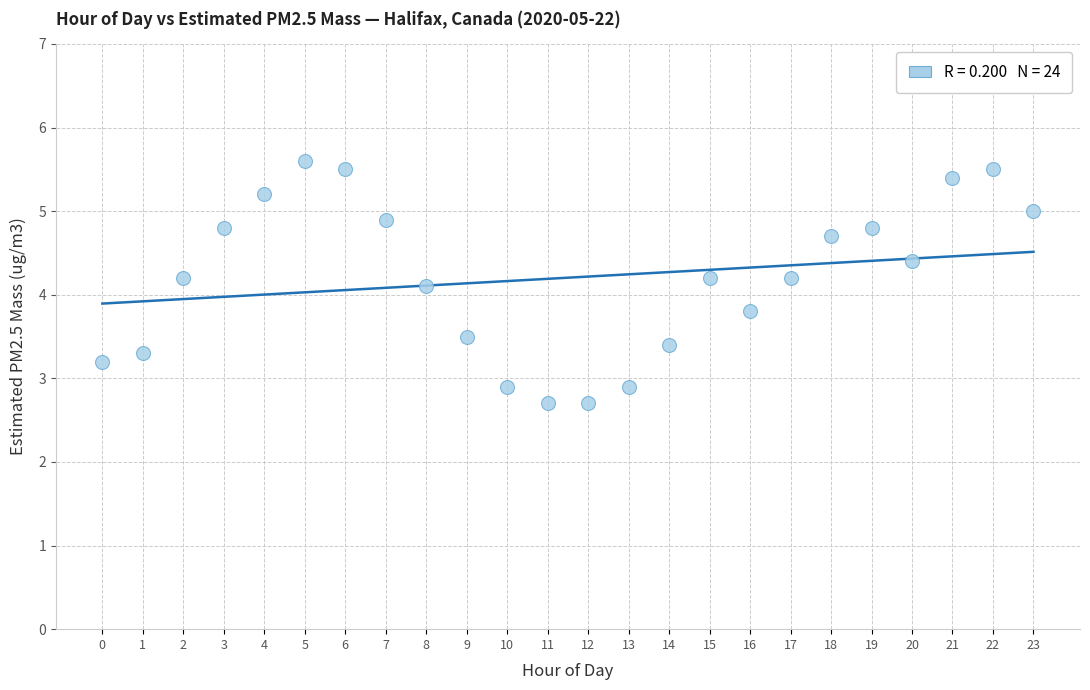

What is the range of Y values (max minus min)?

2.9